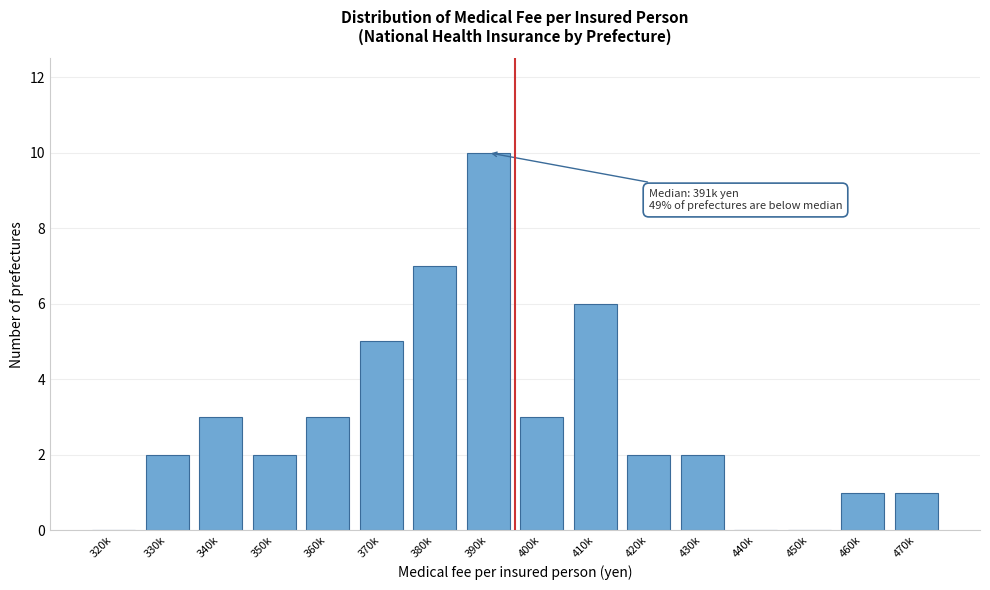

Reading left to right, list all the values displayed in this chart.

320k=0	330k=2	340k=3	350k=2	360k=3	370k=5	380k=7	390k=10	400k=3	410k=6	420k=2	430k=2	440k=0	450k=0	460k=1	470k=1